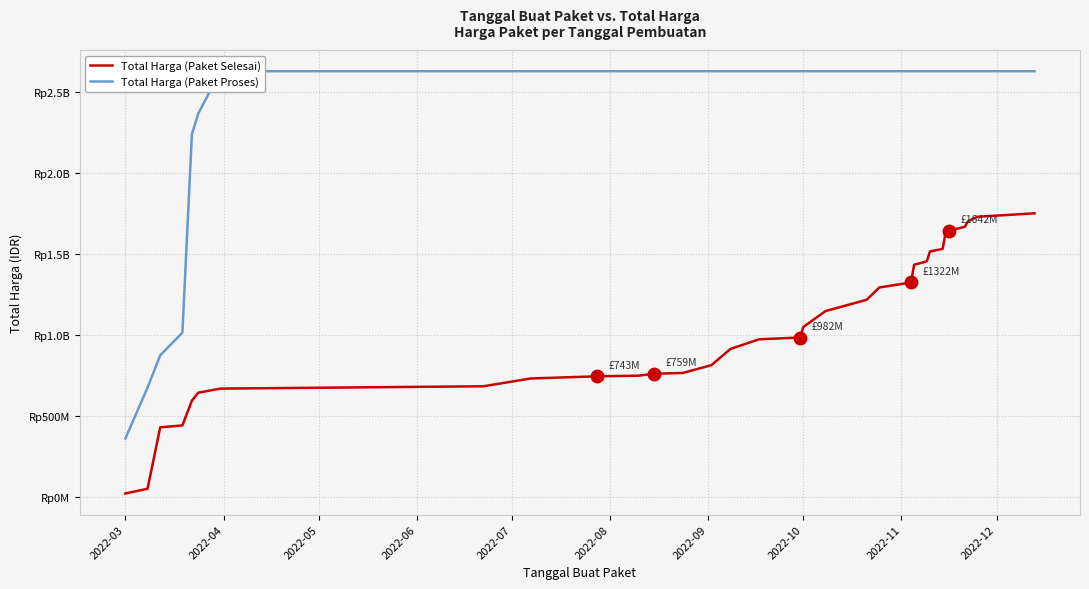

What is the minimum value shown in the chart?

19950000